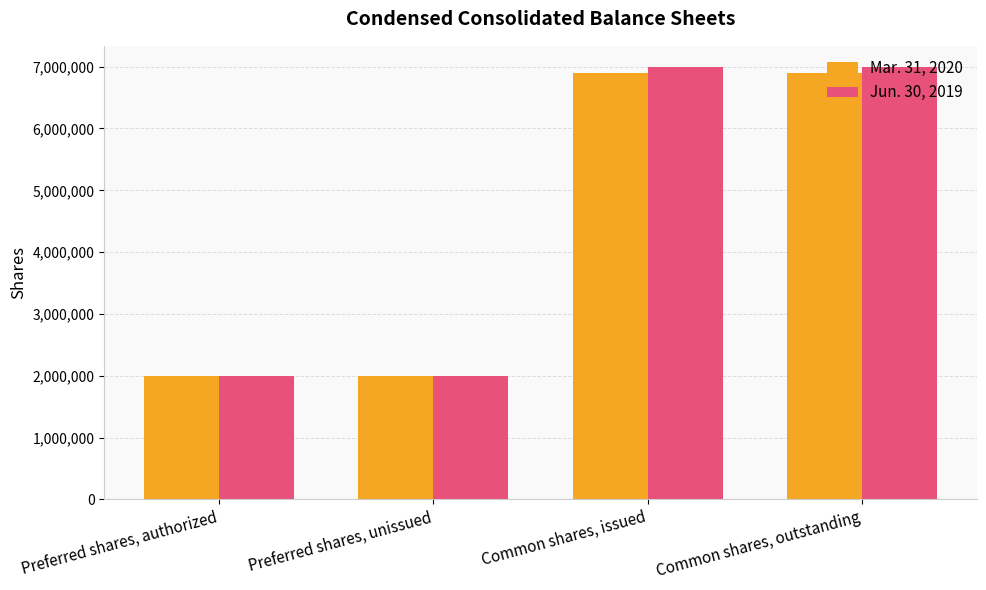

At Common shares, outstanding, list the series in order from smallest to largest.

Mar. 31, 2020, Jun. 30, 2019